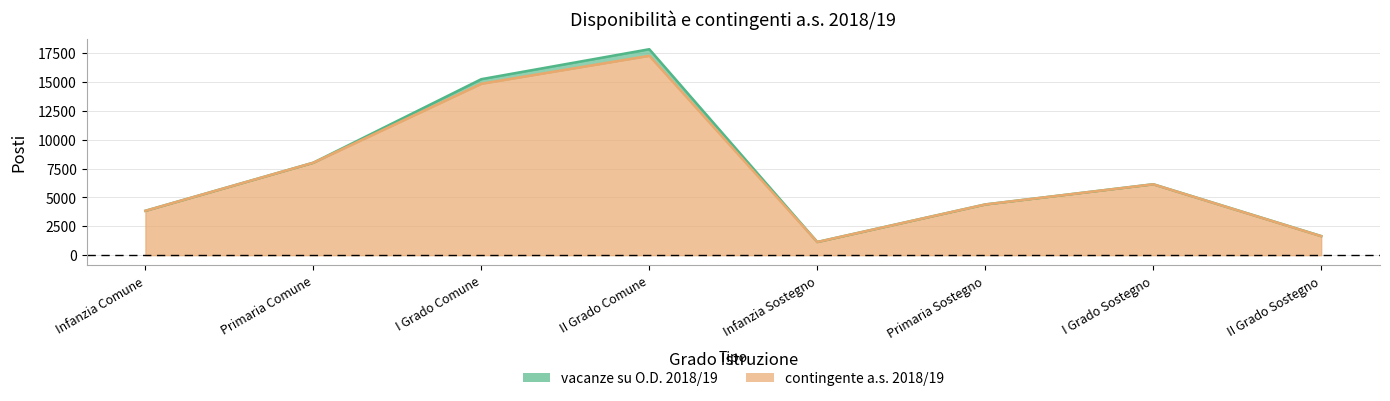

What is the average value of the vacanze su O.D. 2018/19 series?

7287